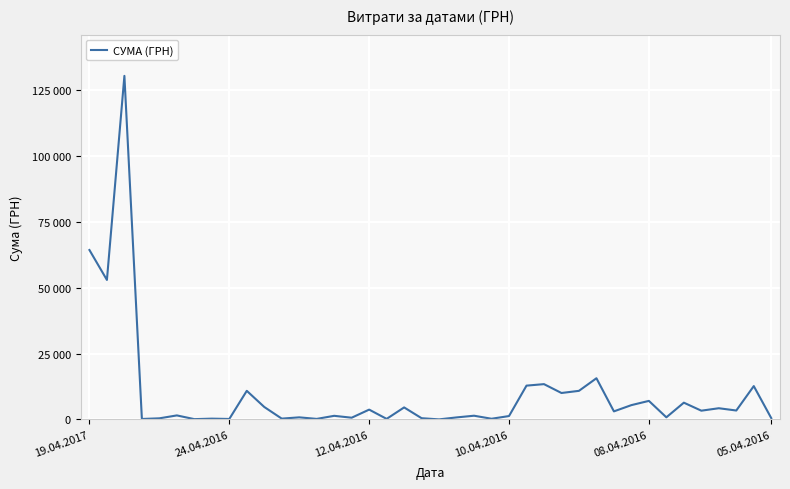

Is this an area chart (filled region under the line)?

No